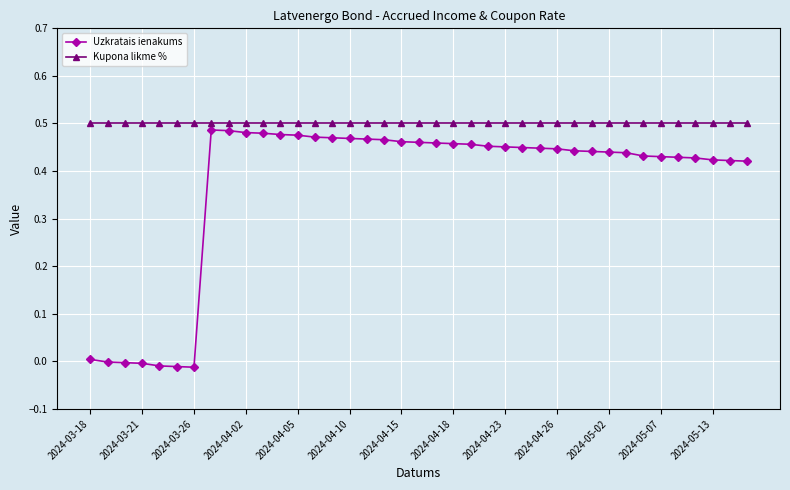

List the series in order of their overall mean, highest first.

Kupona likme %, Uzkratais ienakums